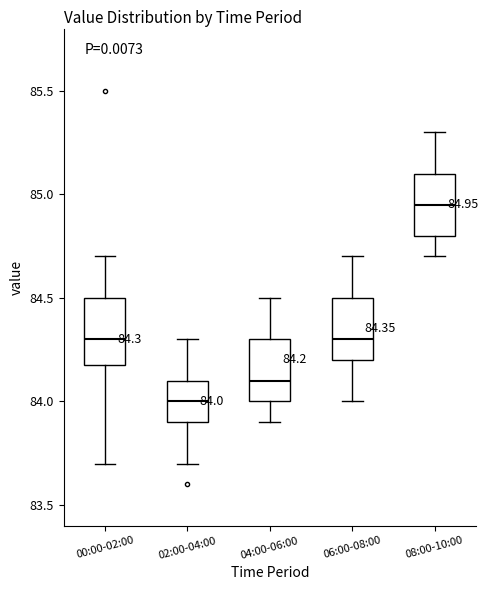

Which box's median line is the highest?

08:00-10:00